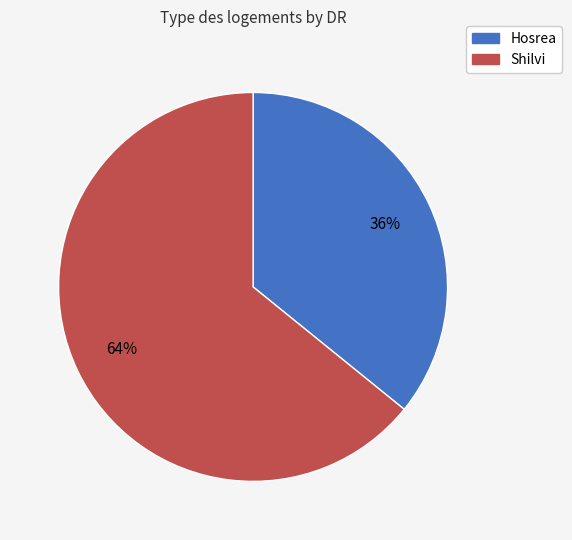

The Shilvi slice represents 64% of the pie. True or false?

True